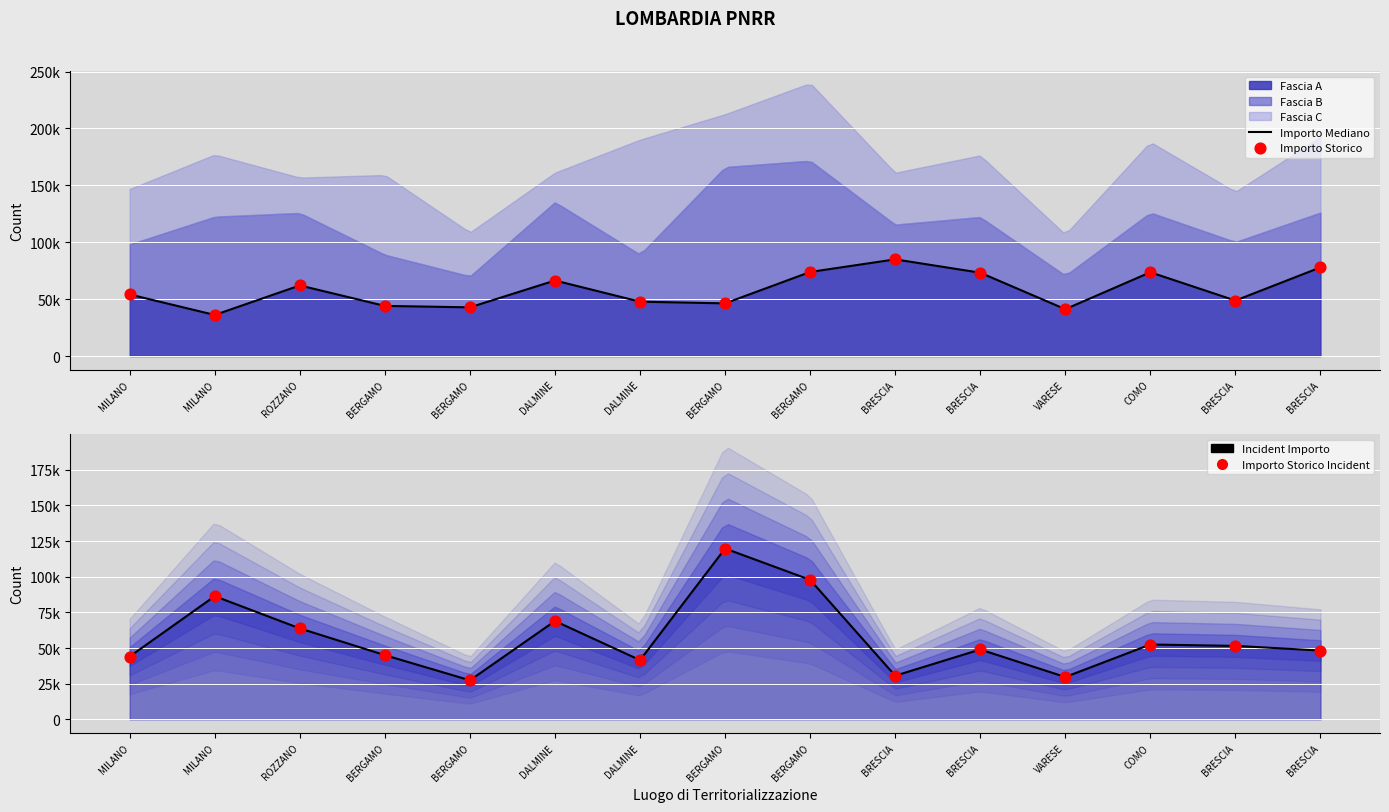

Which series has the largest Y range (max minus min)?

Fascia B